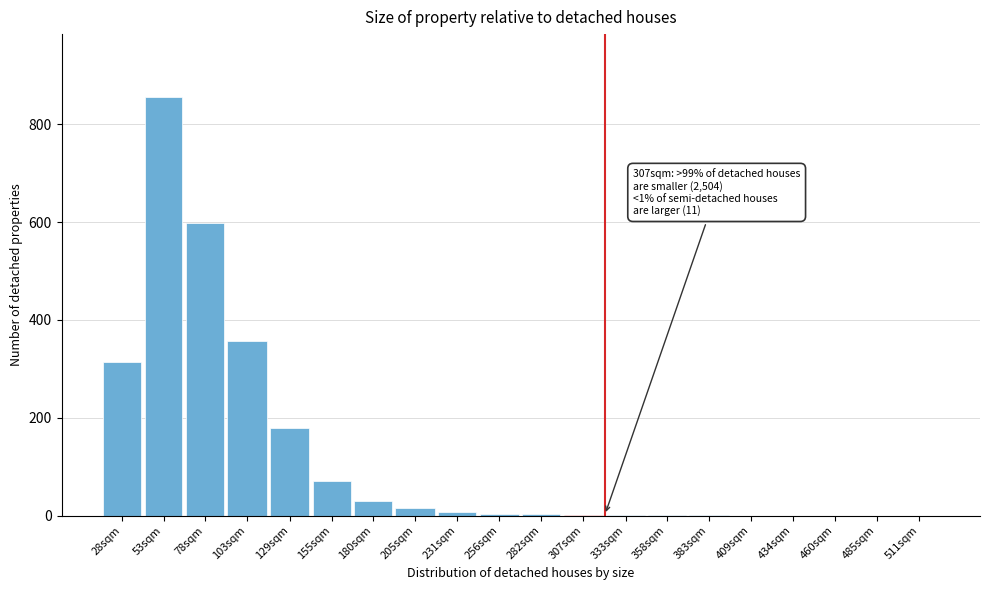

Where is the data nearest to the value 428?

103sqm